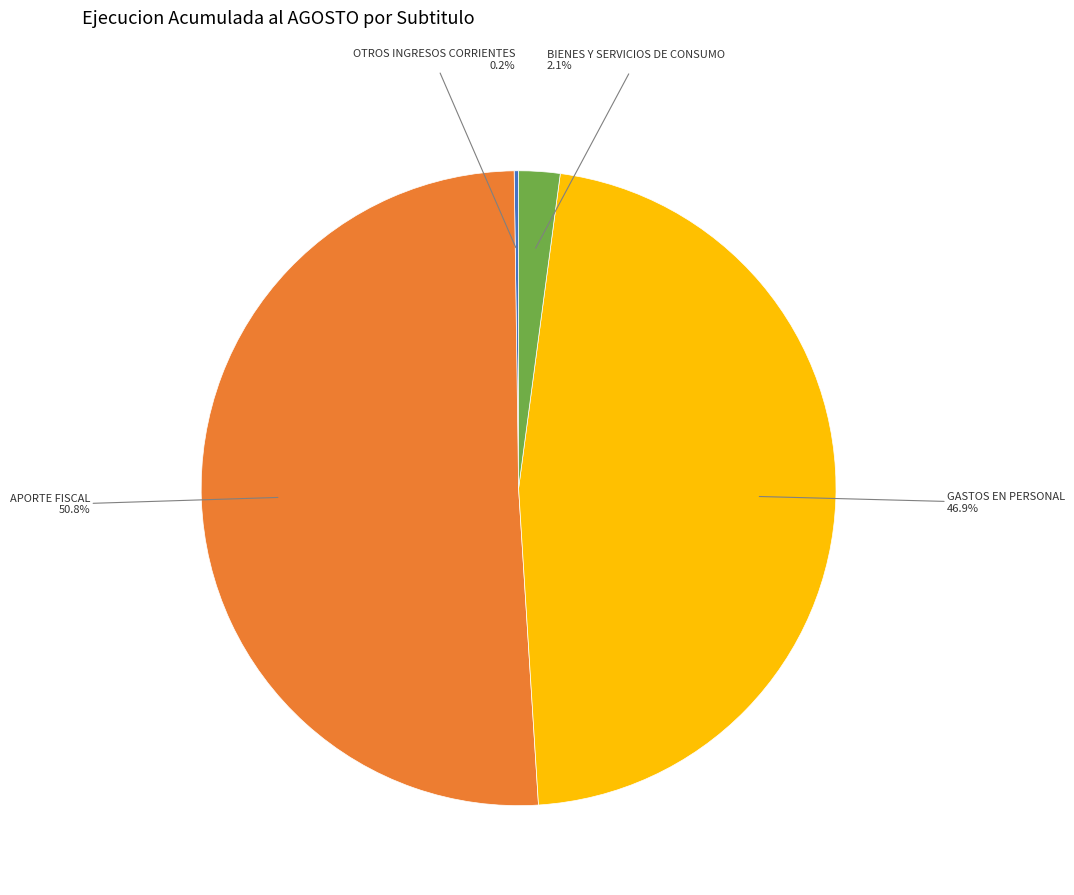

Is the sum of GASTOS EN PERSONAL and APORTE FISCAL greater than half?

Yes